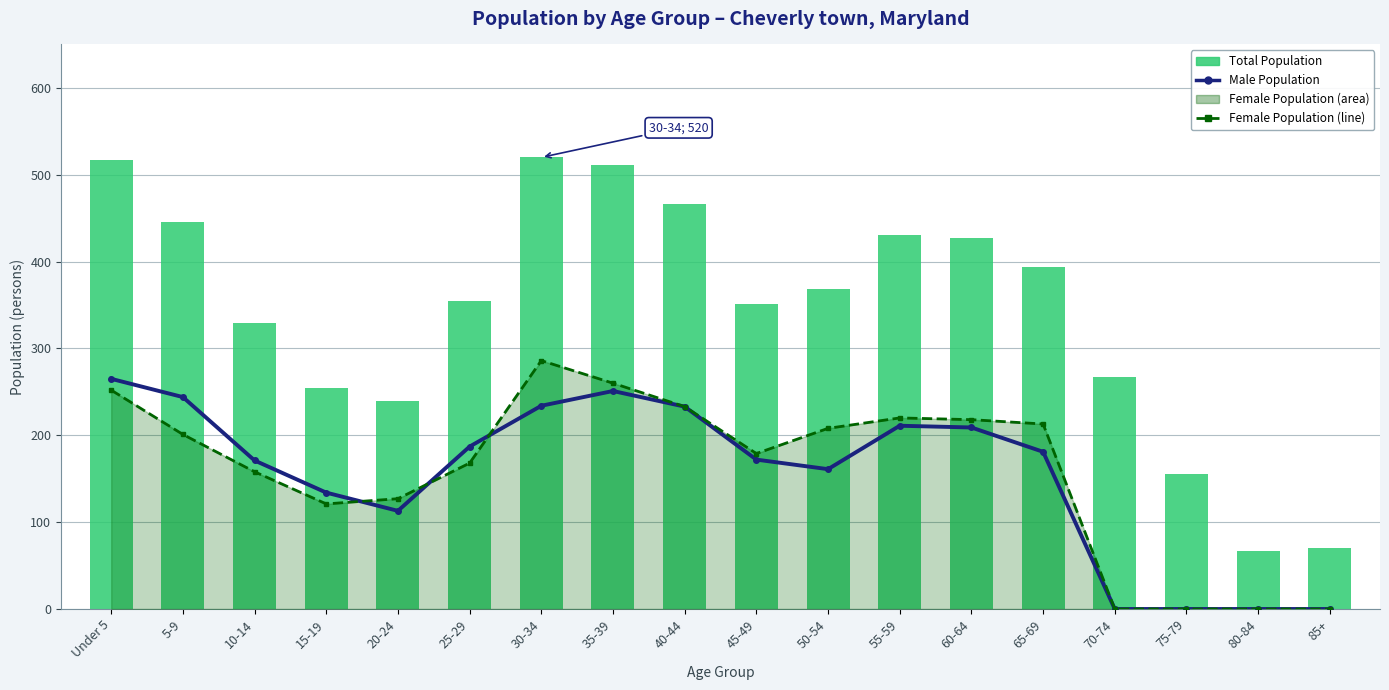

At how many categories does at least one series exceed 347?

11